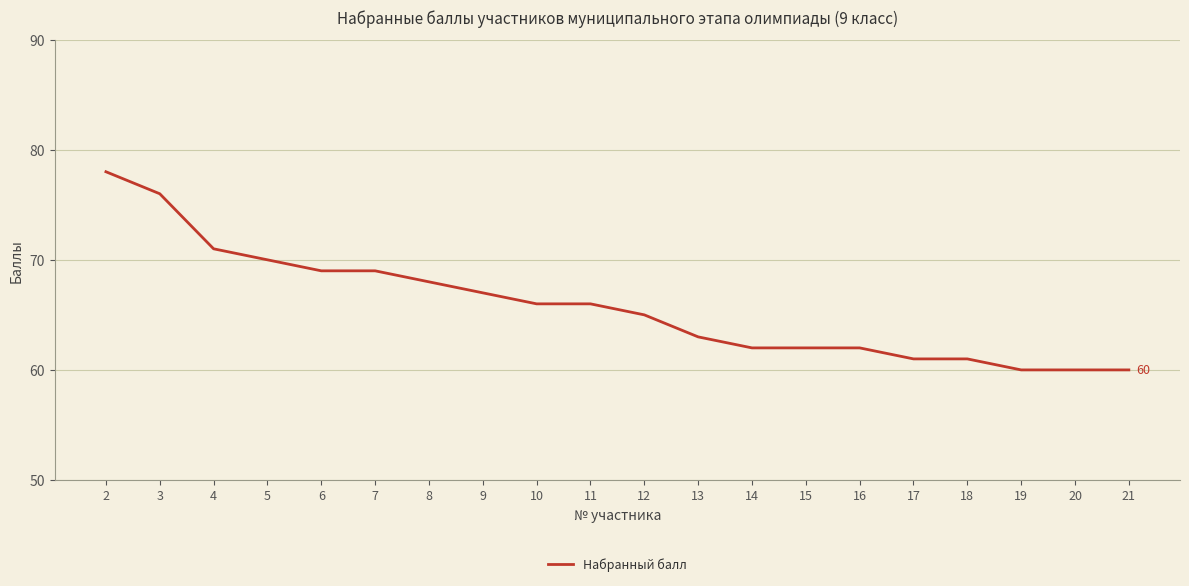

Is it true that the value at 8 is 18?

False